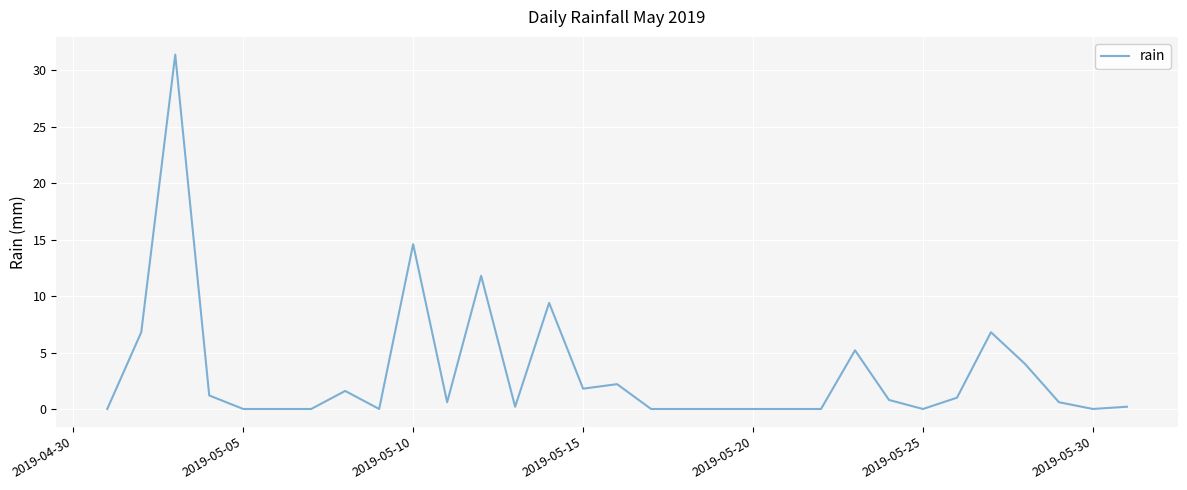

Reading right to left, what are all the values shown in this chart?

0.2	0.0	0.6	4.0	6.8	1.0	0.0	0.8	5.2	0.0	0.0	0.0	0.0	0.0	0.0	2.2	1.8	9.4	0.2	11.8	0.6	14.6	0.0	1.6	0.0	0.0	0.0	1.2	31.4	6.8	0.0